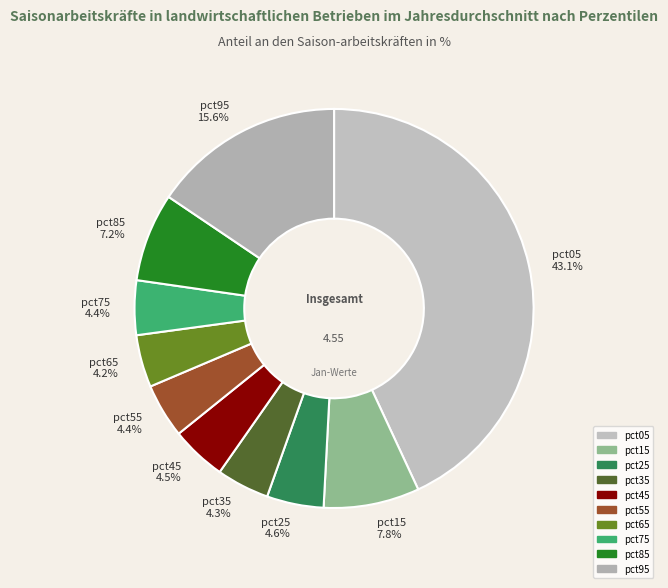

Does any single category account for the majority?

No